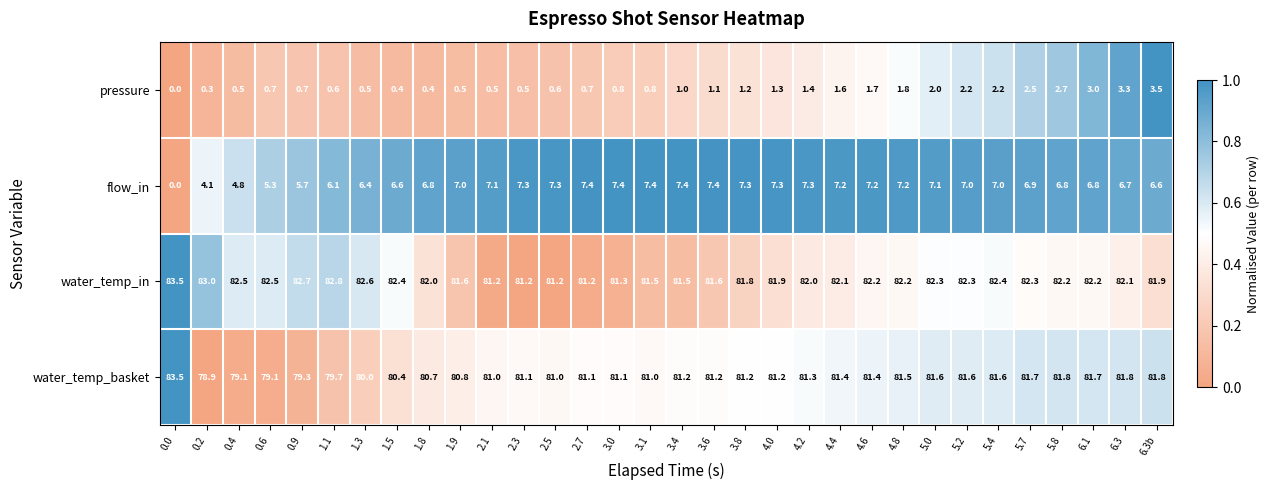

What is the sum of the flow_in values at 5.7 and 2.5?

14.2